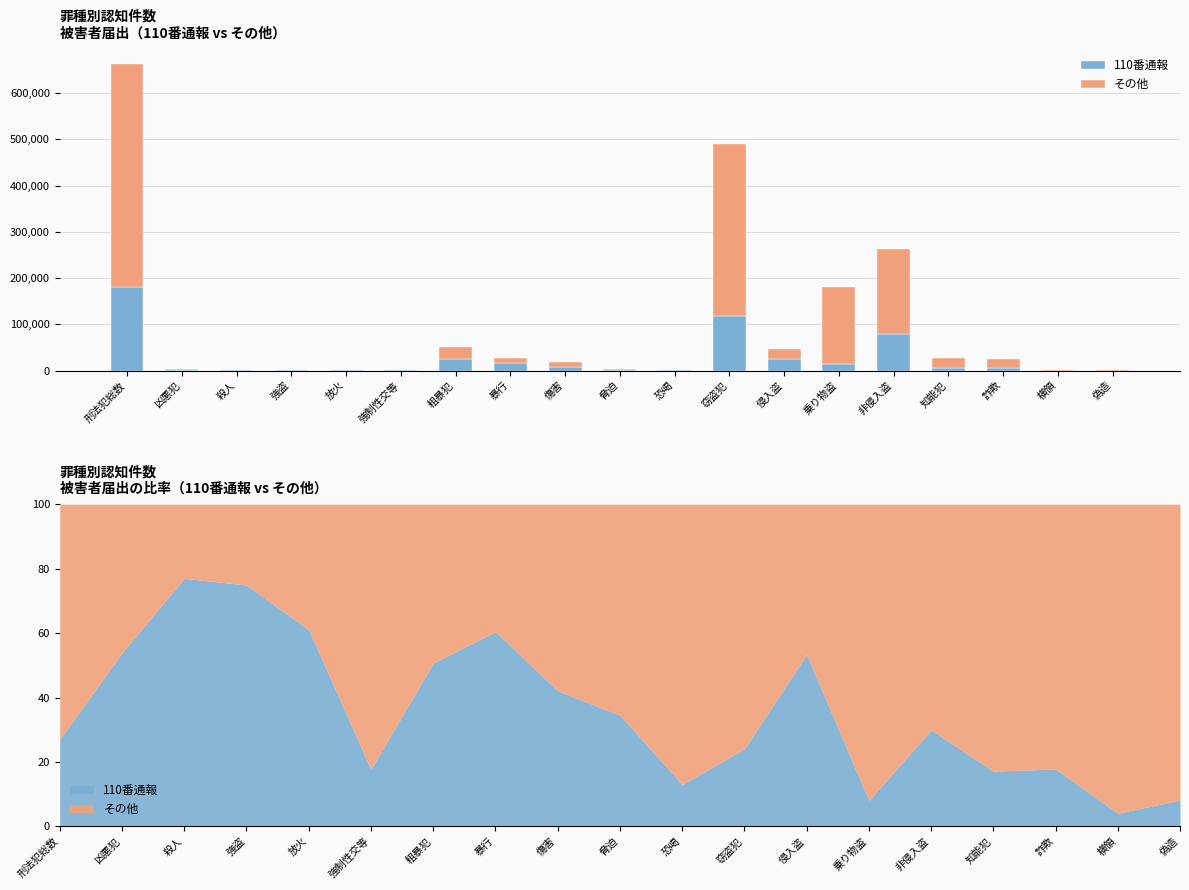

Which category has the highest value in the 110番通報 series?

刑法犯総数